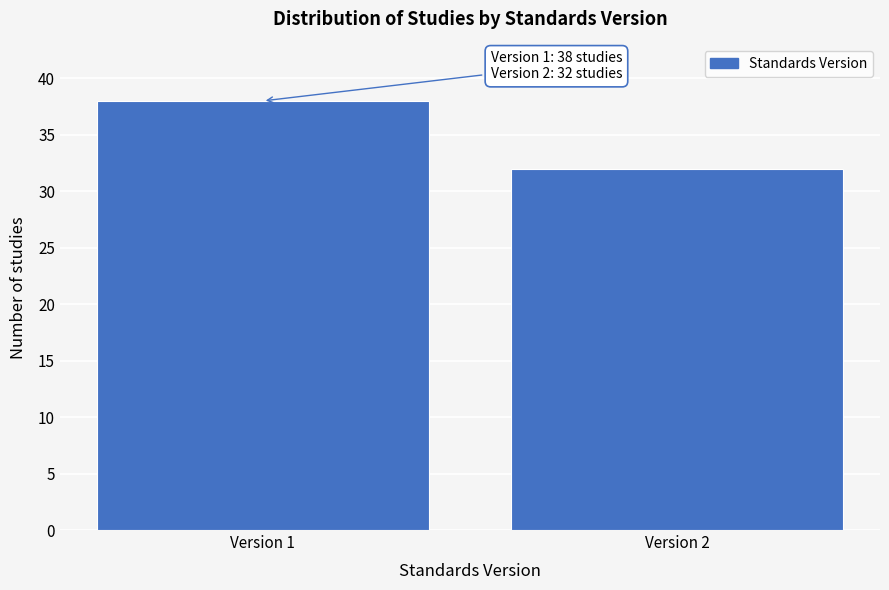

Reading left to right, transcribe all the data shown in this chart.

38	32